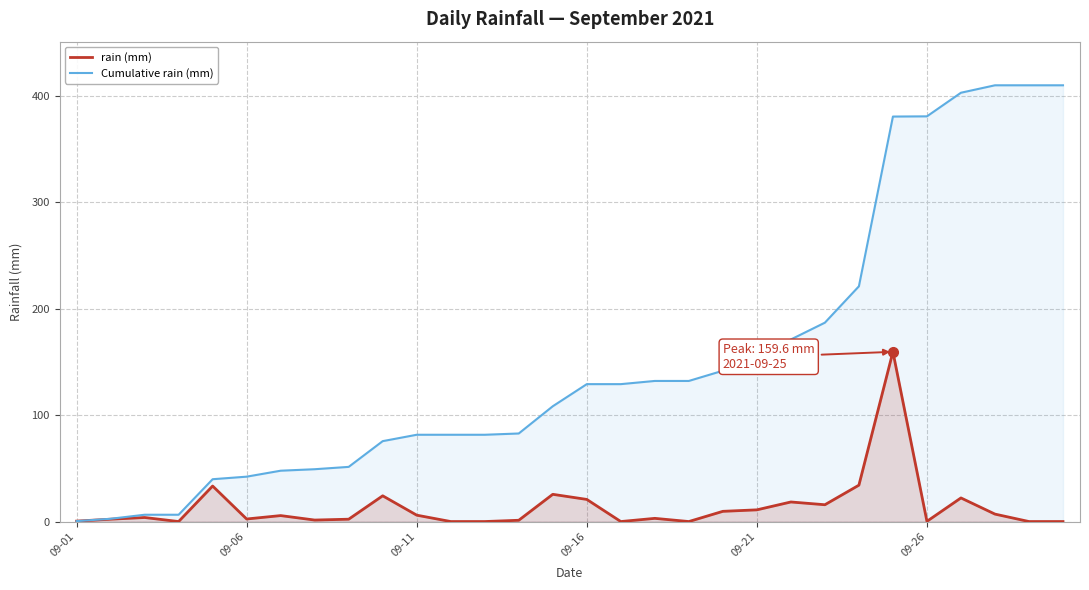

Reading left to right, extract all data points from this chart.

rain (mm): 0.4	2.2	3.8	0.0	33.4	2.4	5.6	1.4	2.2	24.2	6.0	0.0	0.0	1.2	25.6	20.8	0.0	3.0	0.0	9.6	11.0	18.4	15.8	34.2	159.6	0.2	22.2	7.0	0.0	0.0
Cumulative rain (mm): 0.4	2.6	6.4	6.4	39.8	42.2	47.8	49.2	51.4	75.6	81.6	81.6	81.6	82.8	108.4	129.2	129.2	132.2	132.2	141.8	152.8	171.2	187.0	221.2	380.8	381.0	403.2	410.2	410.2	410.2